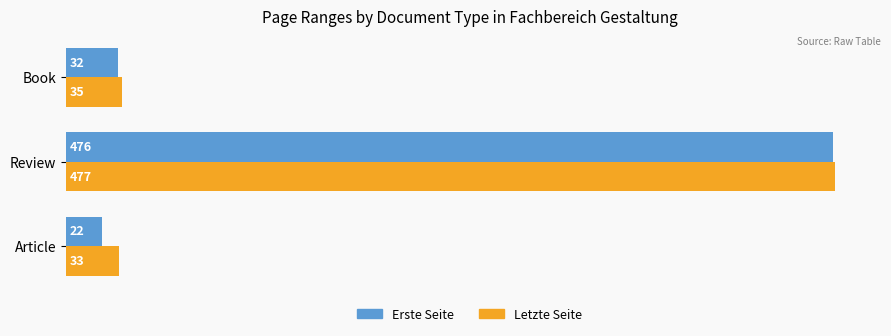

What is the difference between the maximum and minimum values in the Letzte Seite series?

444